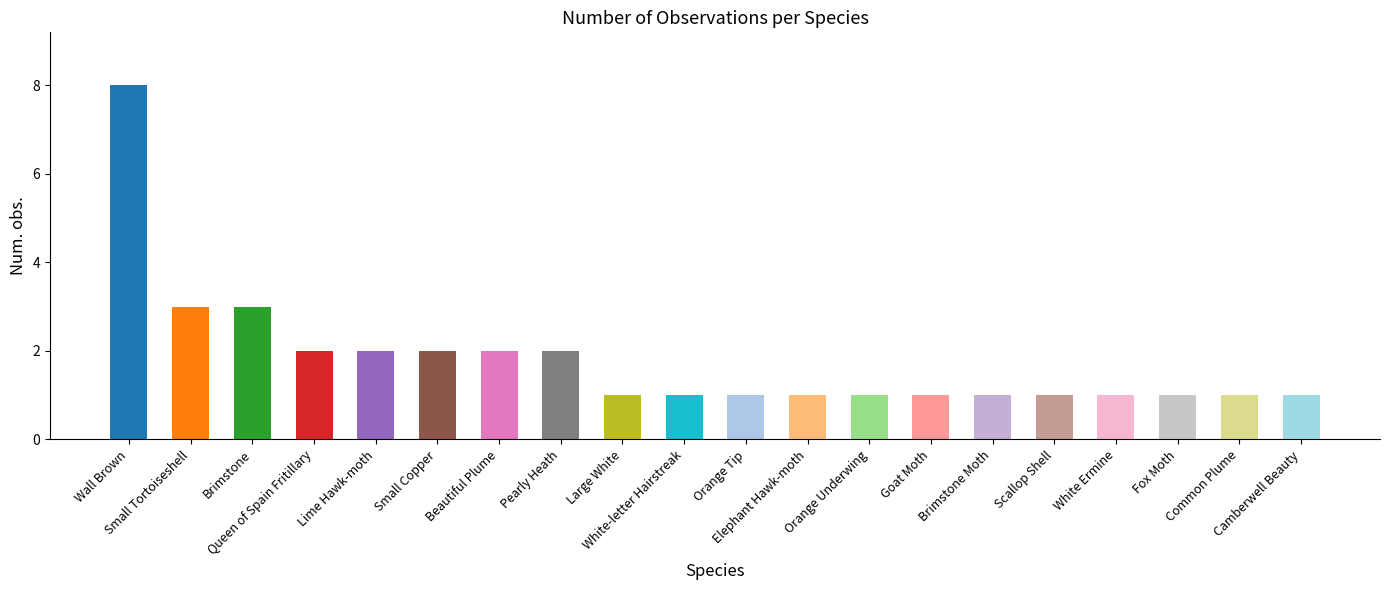

How many values are between 1 and 2?

17